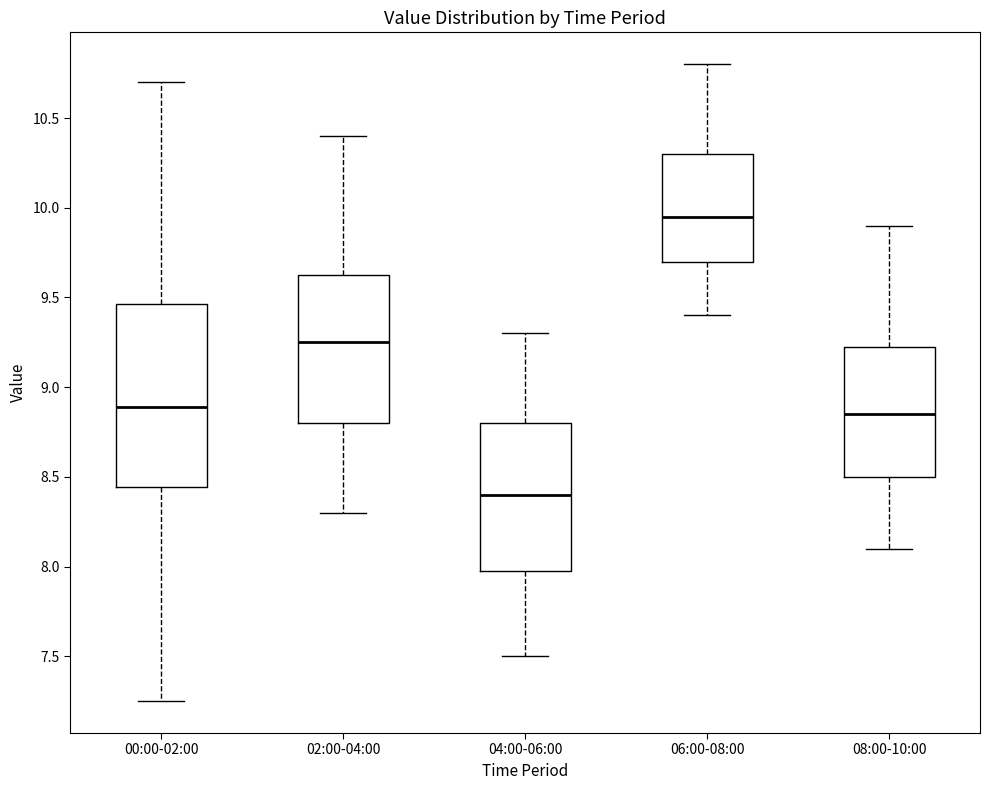

Where does the upper whisker of the box for 00:00-02:00 end on the y-axis? The values are not printed on the chart, so give them approximately, as read against the axis.

10.70